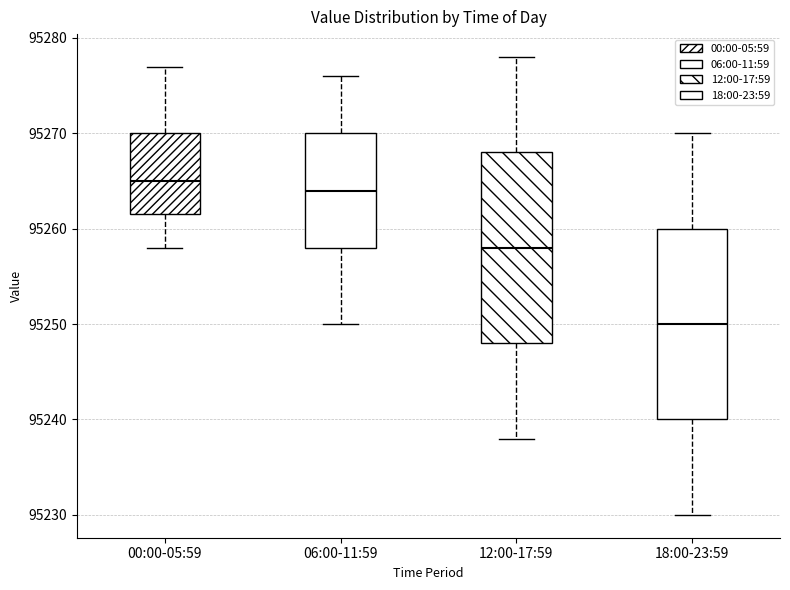

Where is the upper edge of the box for 12:00-17:59 on the y-axis? The values are not printed on the chart, so give them approximately, as read against the axis.

95268